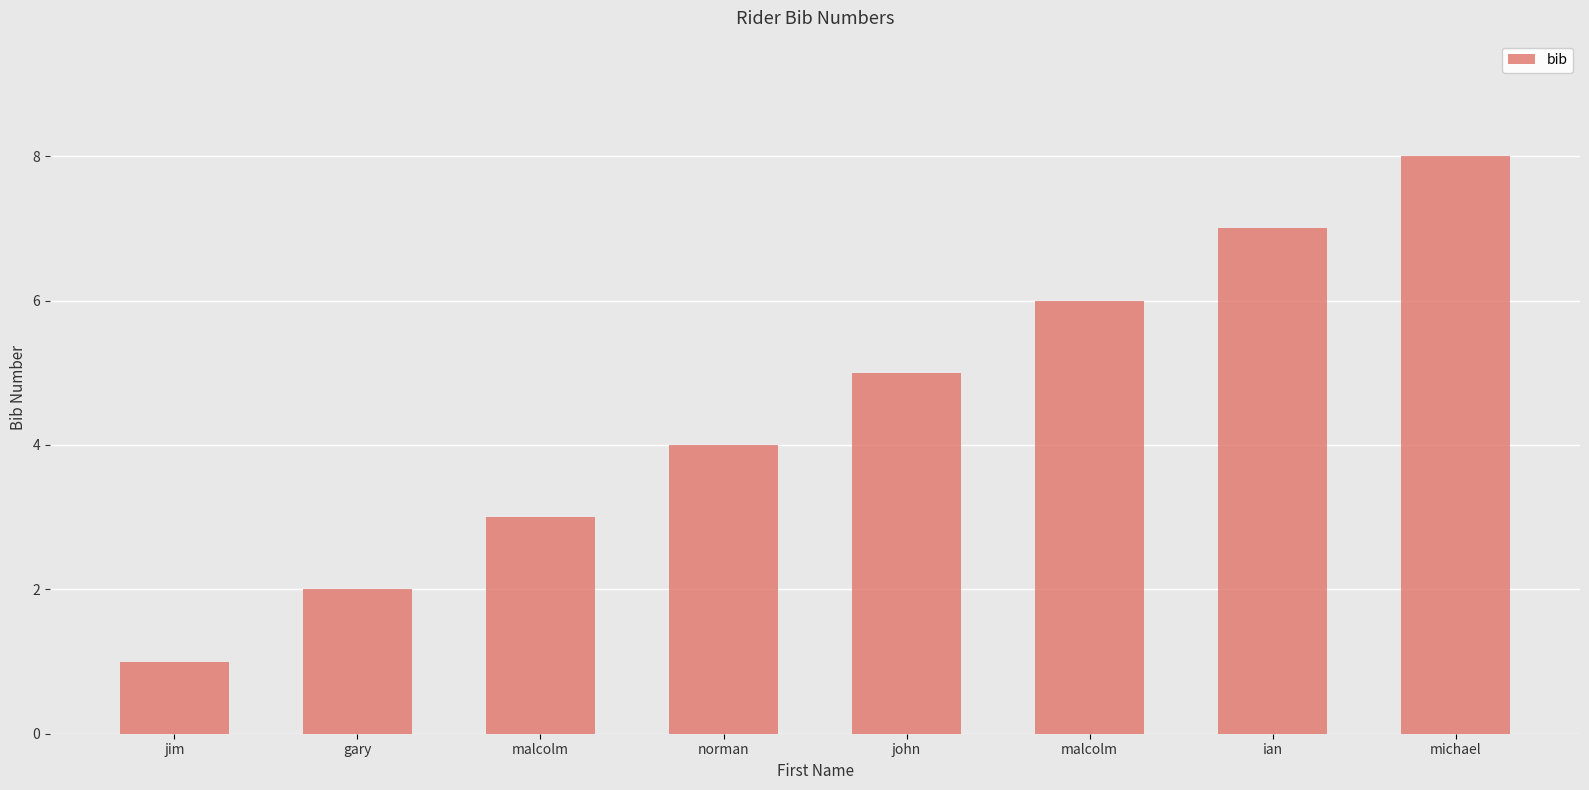

What value does the data have at malcolm?

6